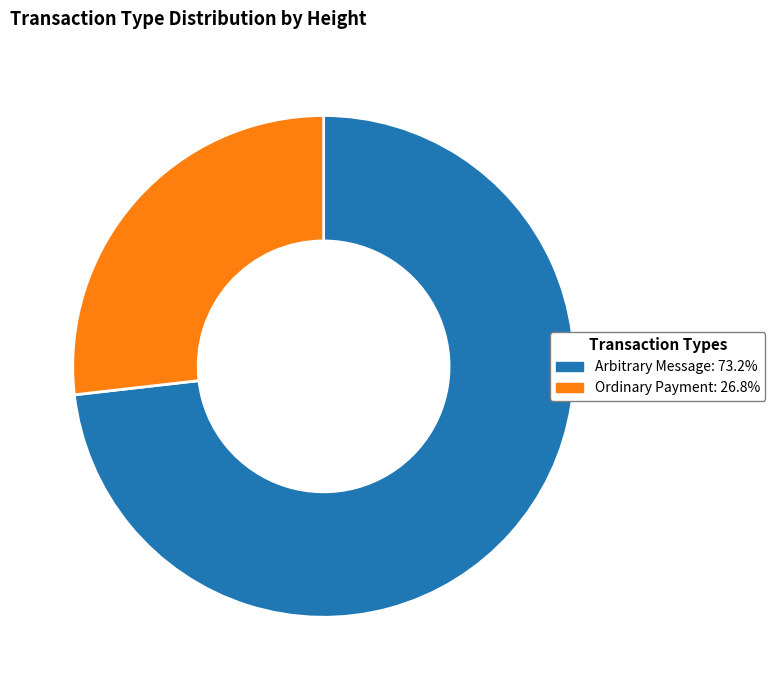

Is there any slice that represents more than half of the pie?

Yes